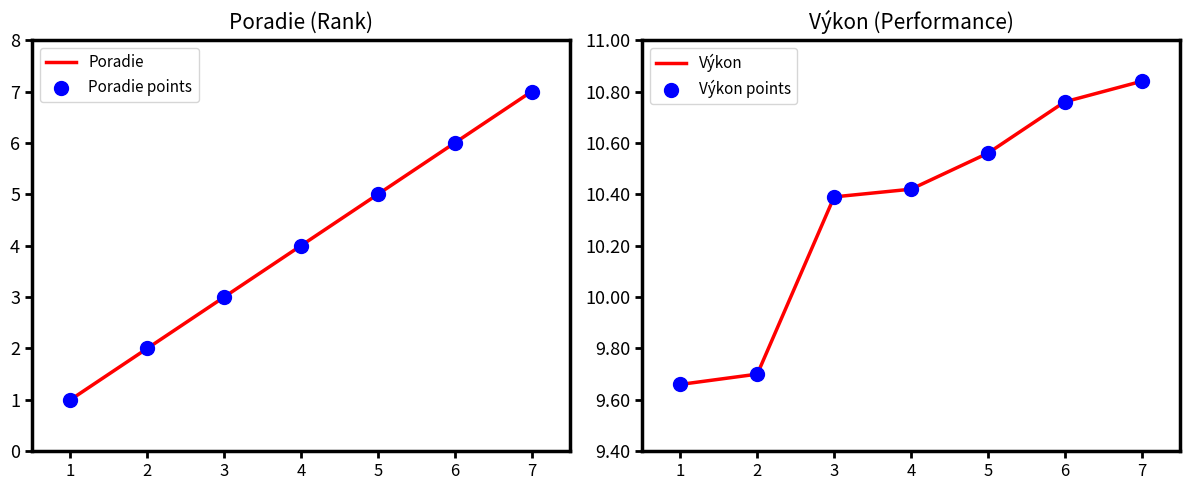

Which series reaches the minimum Y coordinate?

Poradie